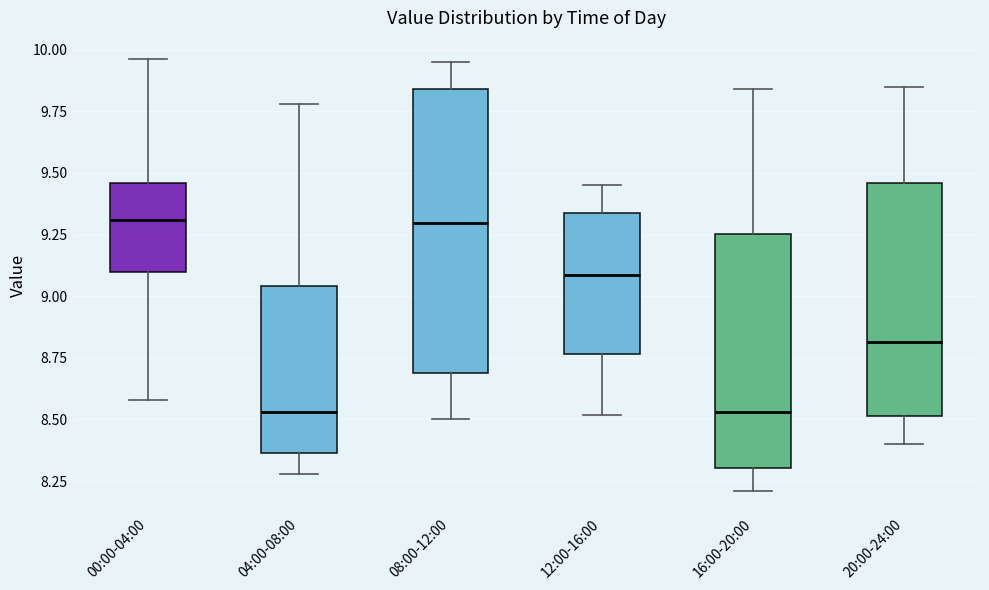

Reading left to right, read every box against the y-axis: the position of its median line, the range the box covers, and the ends of its whiskers. The values are not printed on the chart, so give them approximately, as read against the axis.

00:00-04:00: median 9.30, box 9.10 to 9.45, whiskers 8.60 to 9.95
04:00-08:00: median 8.55, box 8.35 to 9.05, whiskers 8.30 to 9.80
08:00-12:00: median 9.30, box 8.70 to 9.85, whiskers 8.50 to 9.95
12:00-16:00: median 9.10, box 8.75 to 9.35, whiskers 8.50 to 9.45
16:00-20:00: median 8.55, box 8.30 to 9.25, whiskers 8.20 to 9.85
20:00-24:00: median 8.80, box 8.50 to 9.45, whiskers 8.40 to 9.85